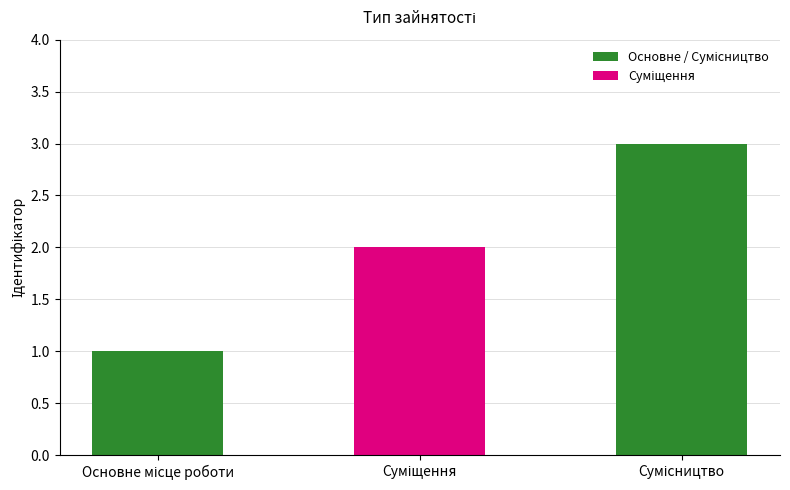

Count the values in the range 1 to 3.

3